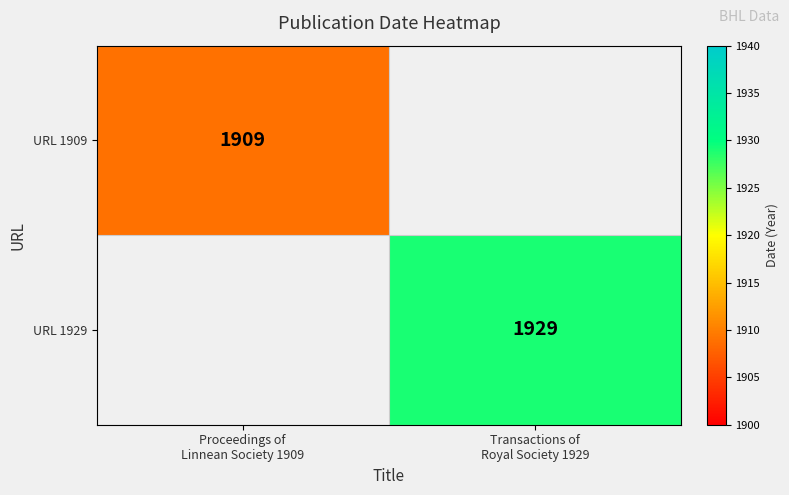

Which has a higher value, Proceedings of
Linnean Society 1909 or Transactions of
Royal Society 1929?

Transactions of
Royal Society 1929